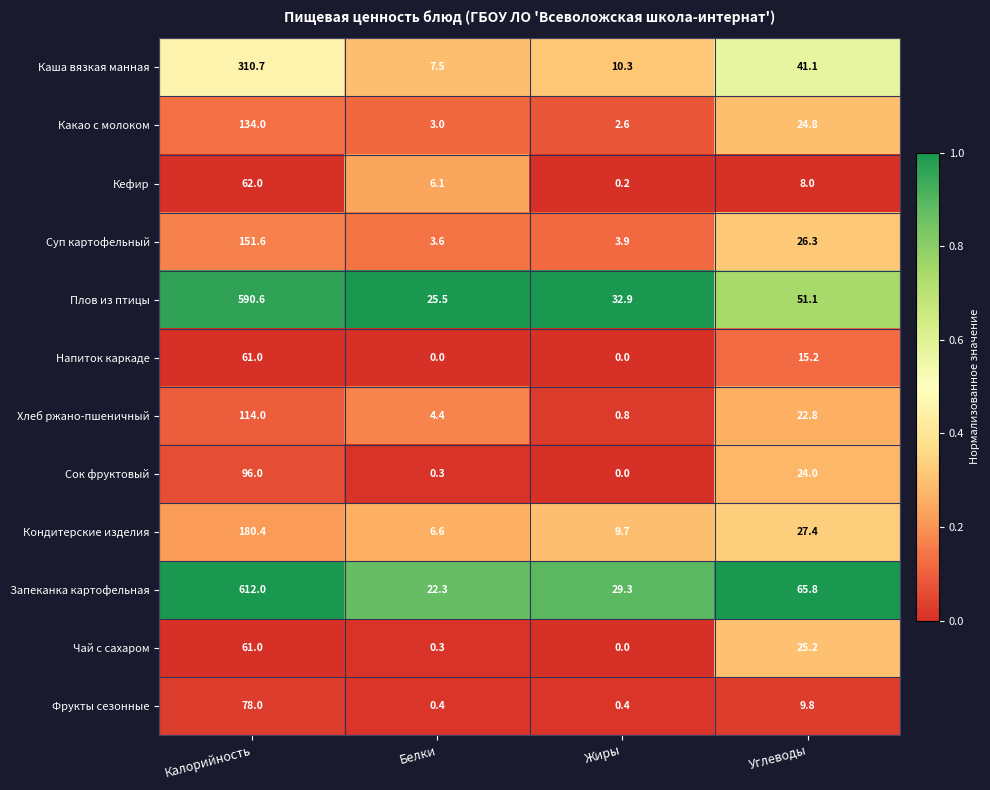

Which series has the widest spread of values?

Запеканка картофельная